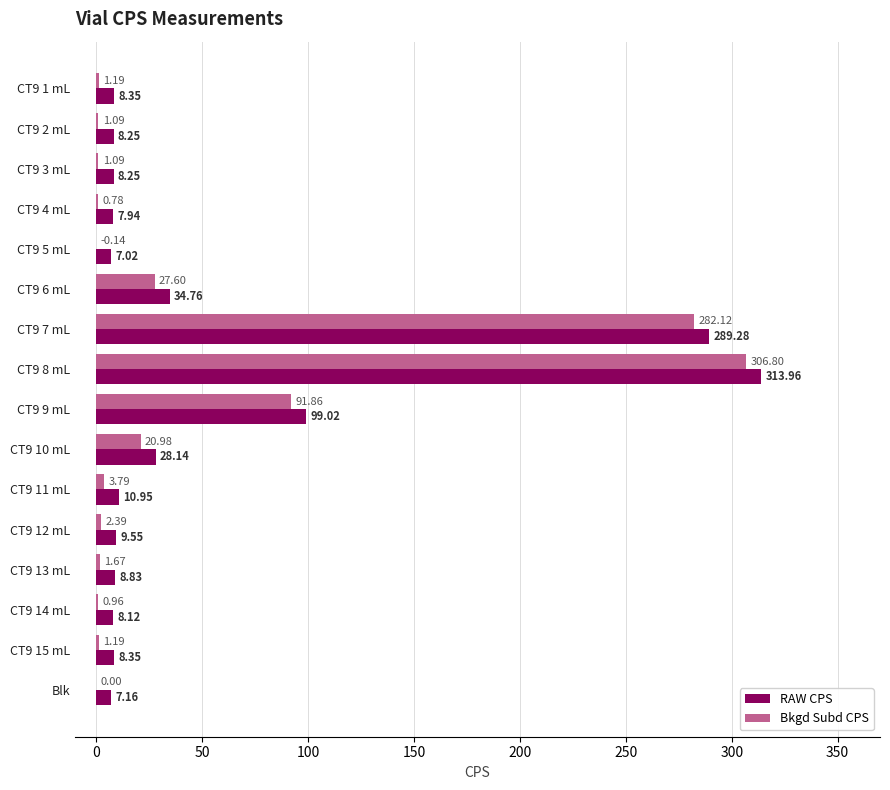

What is the sum of the RAW CPS values at CT9 1 mL and CT9 9 mL?

107.4